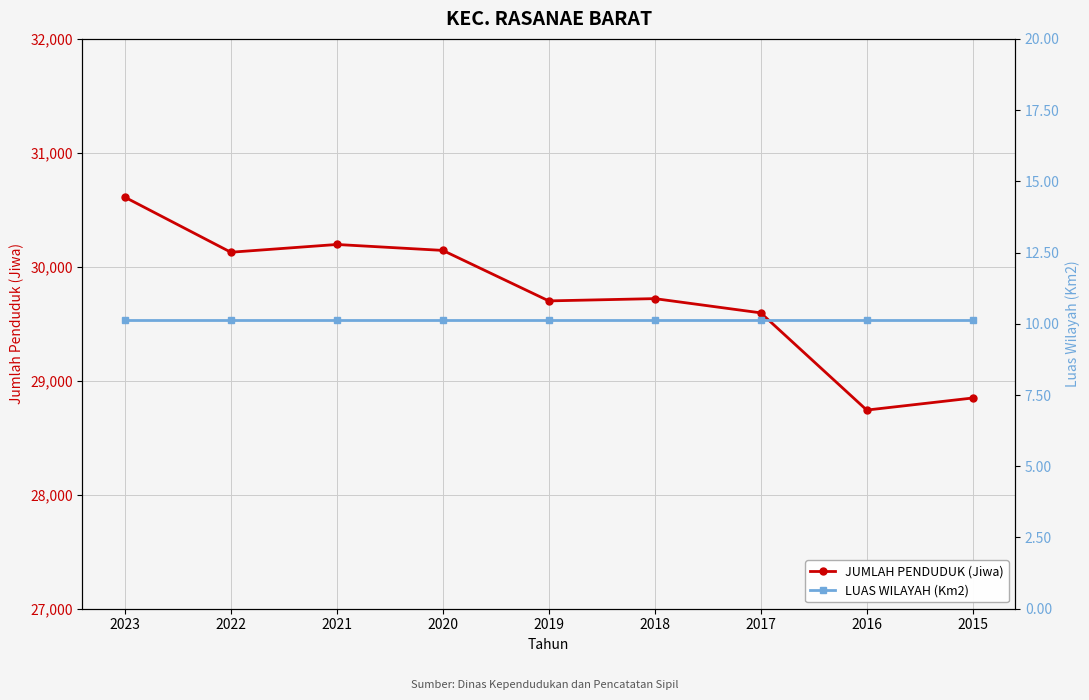

Does the chart have visible grid lines?

Yes